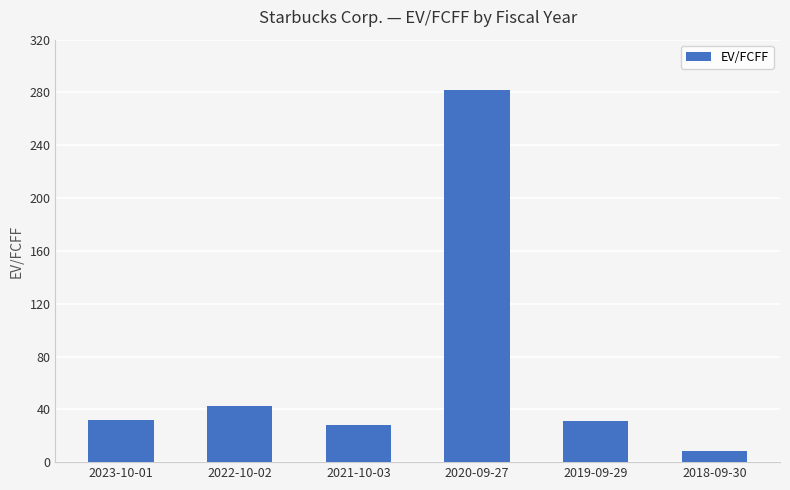

What is the difference between the maximum and second lowest values?

253.9